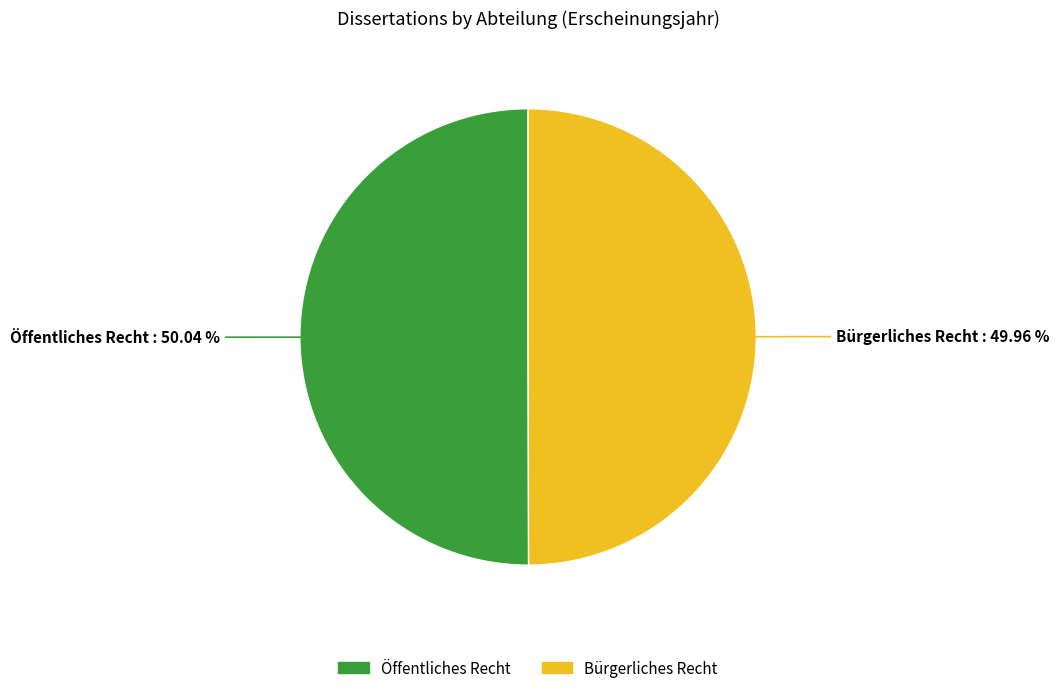

What portion of the pie excludes Bürgerliches Recht?

50.0%